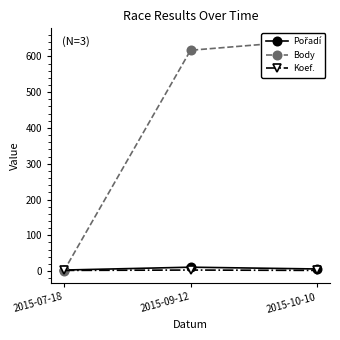

What is the label of the 1st point from the right?

2015-10-10